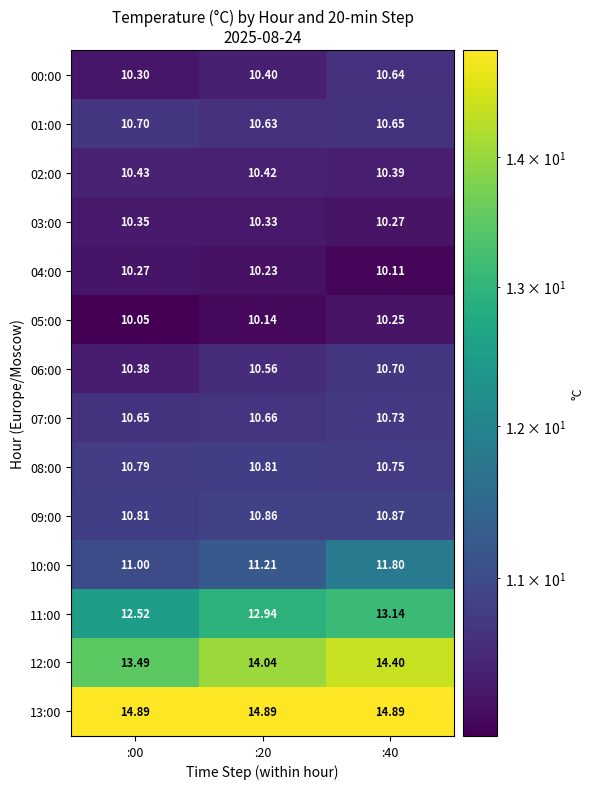

Which series has the largest total across all categories?

13:00